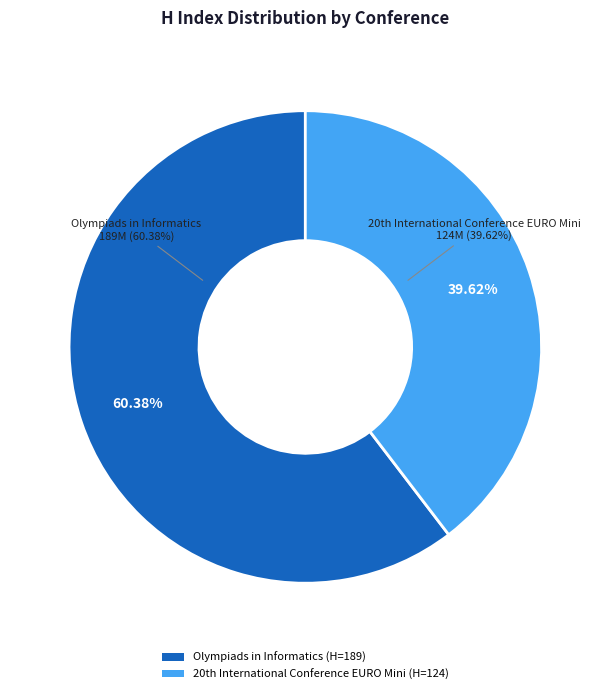

What is the smallest slice in the pie chart?

20th International Conference EURO Mini